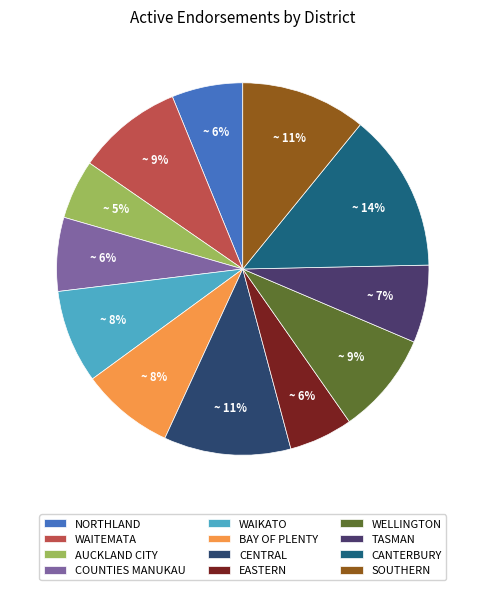

What portion of the pie excludes WAIKATO?

91.9%